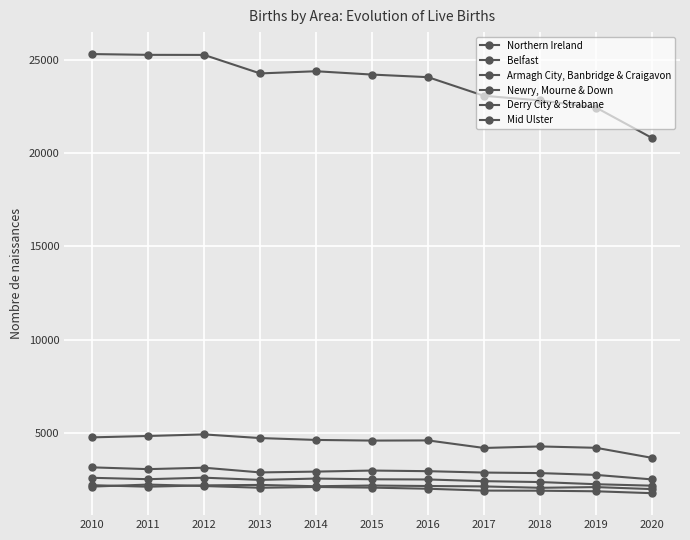

List the series in order of their peak value, highest first.

Northern Ireland, Belfast, Armagh City, Banbridge & Craigavon, Newry, Mourne & Down, Derry City & Strabane, Mid Ulster